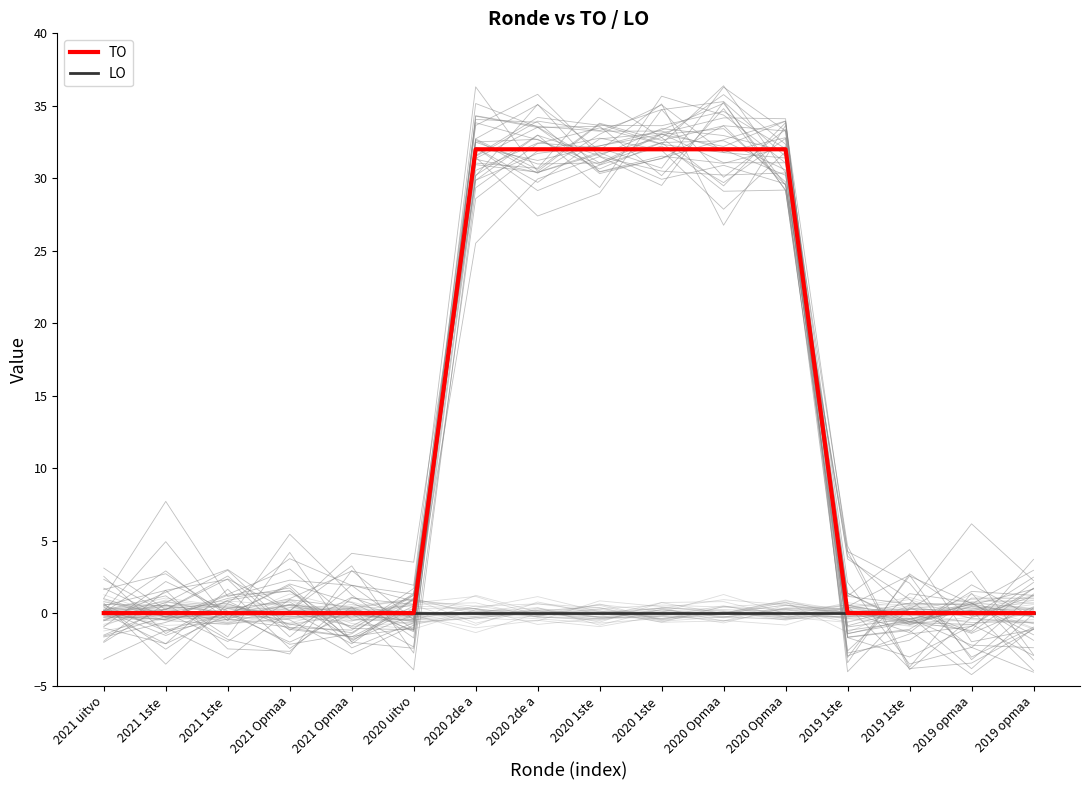

True or false: LO and TO intersect in this chart.

False